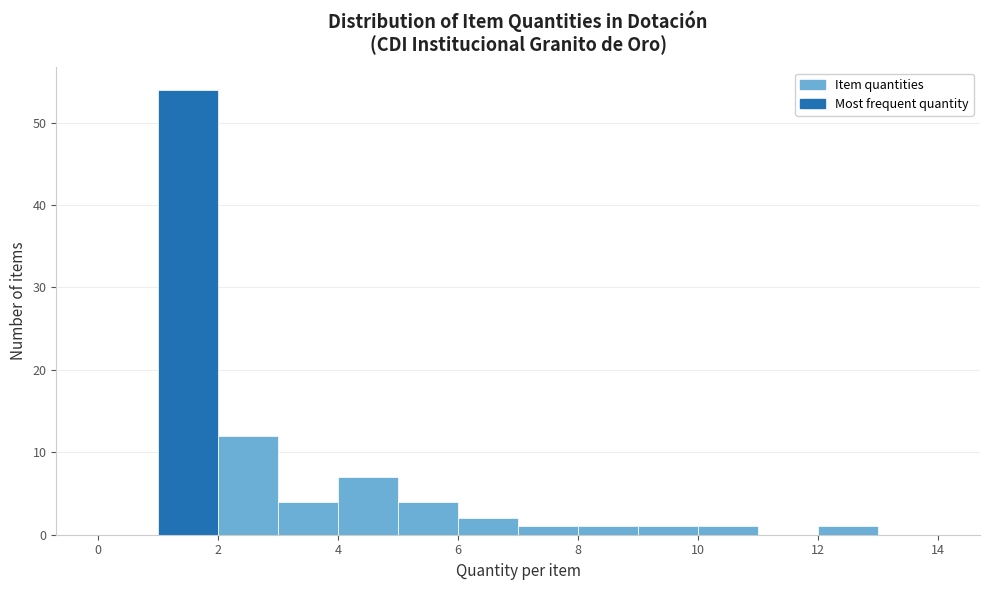

Which range on the x-axis has the tallest bar?

1 to 2